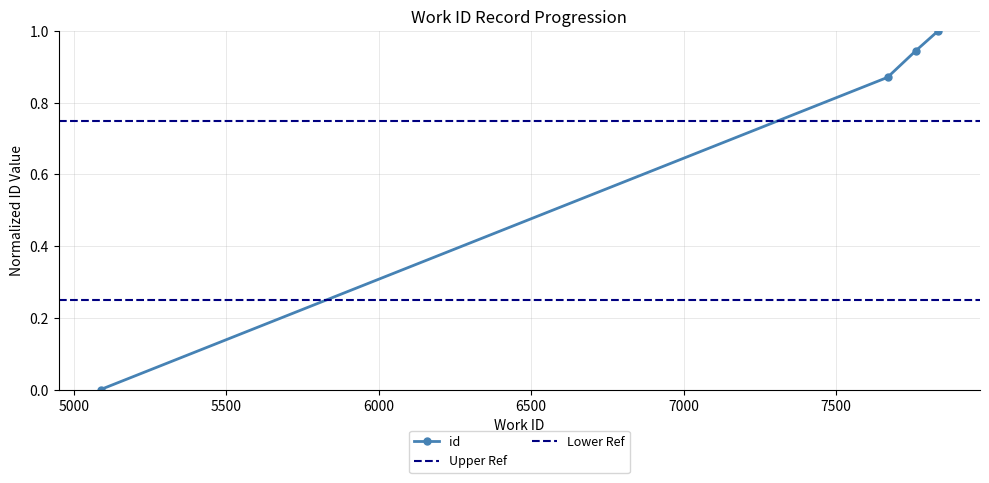

True or false: there are more than 1 points higher than both neighbors.

False